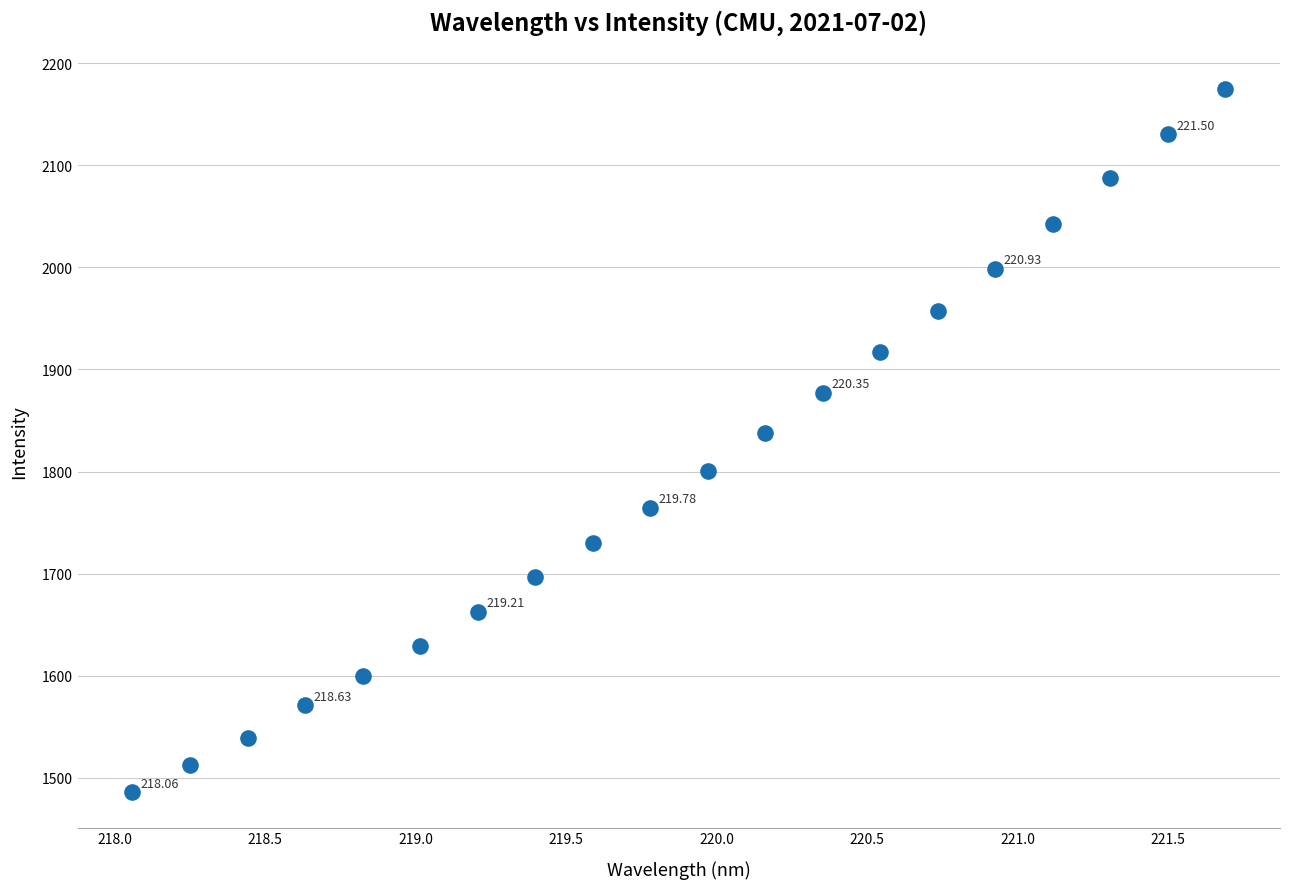

What is the range of Y values (max minus min)?

688.3